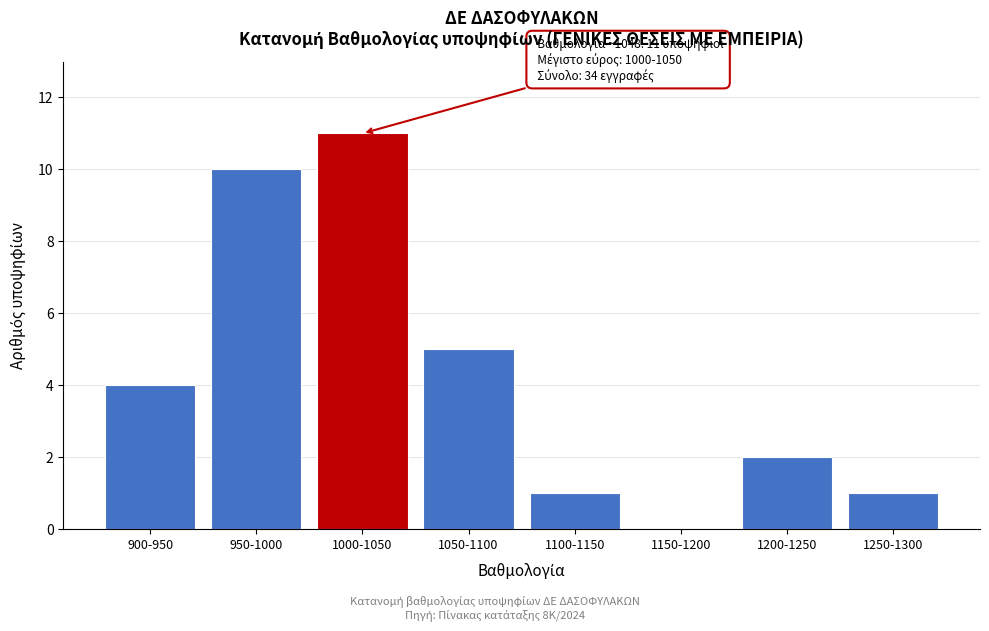

Reading left to right, transcribe all the data shown in this chart.

900-950=4	950-1000=10	1000-1050=11	1050-1100=5	1100-1150=1	1150-1200=0	1200-1250=2	1250-1300=1